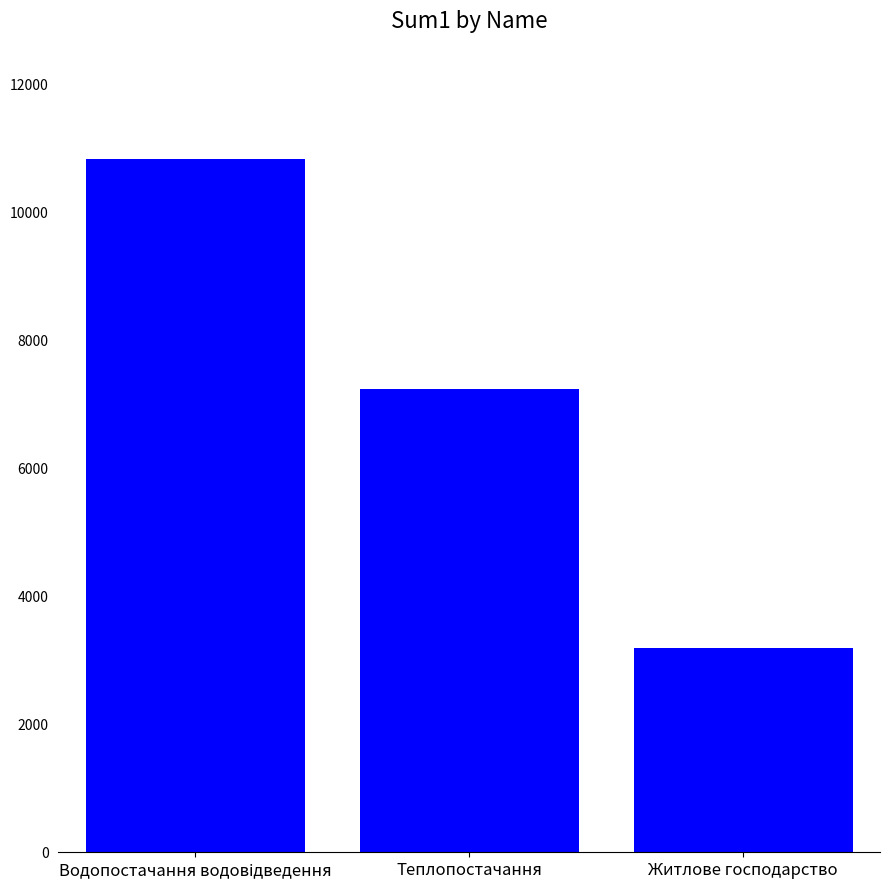

The chart shows a value of 4887.0 at Житлове господарство. True or false?

False